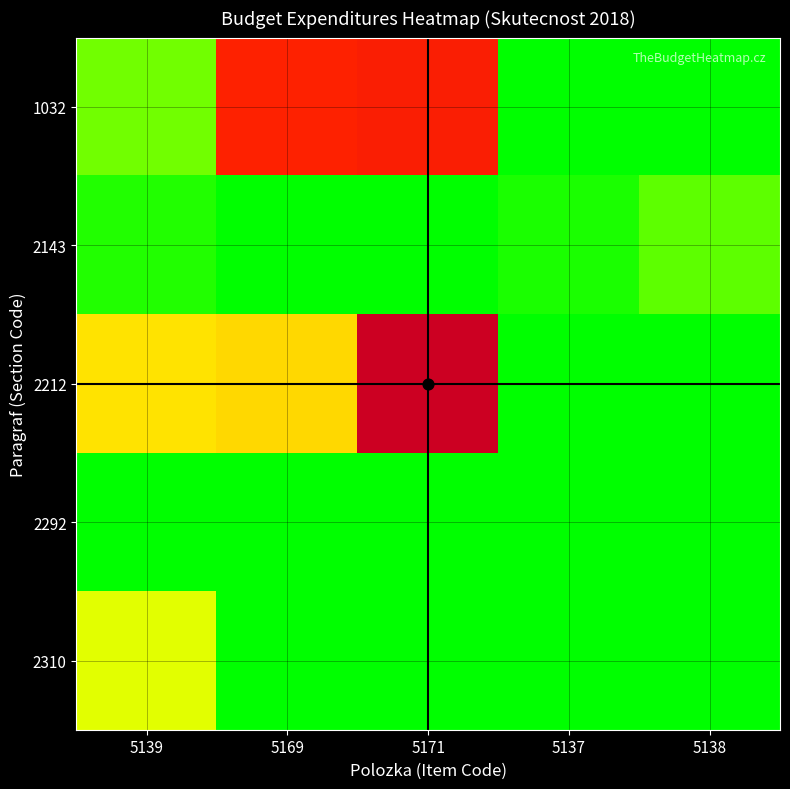

Which series has the largest range (max minus min)?

2212